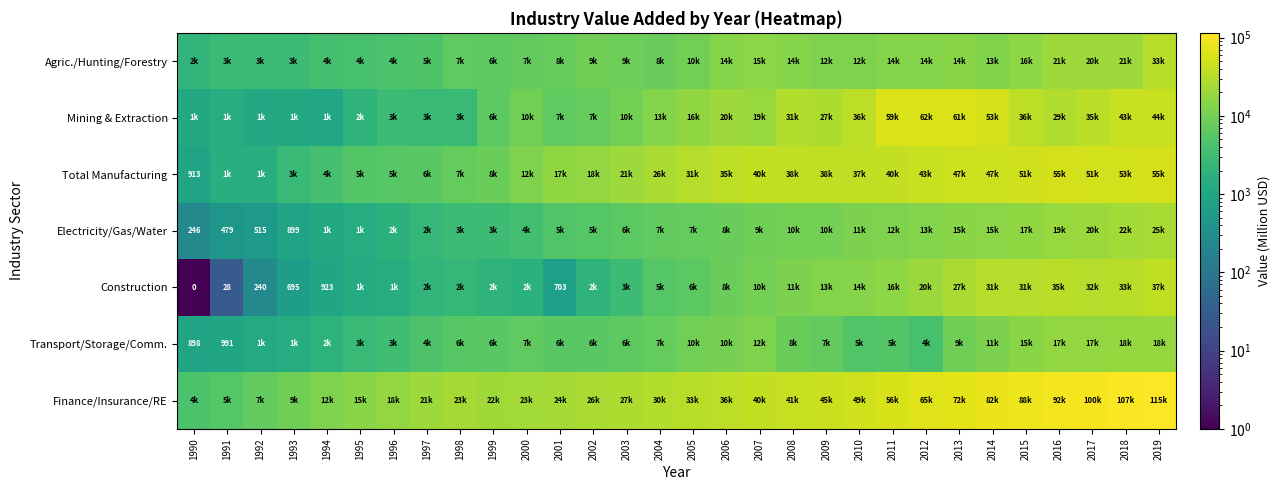

Between 1993 and 2013, which series saw the biggest shift?

Finance/Insurance/RE